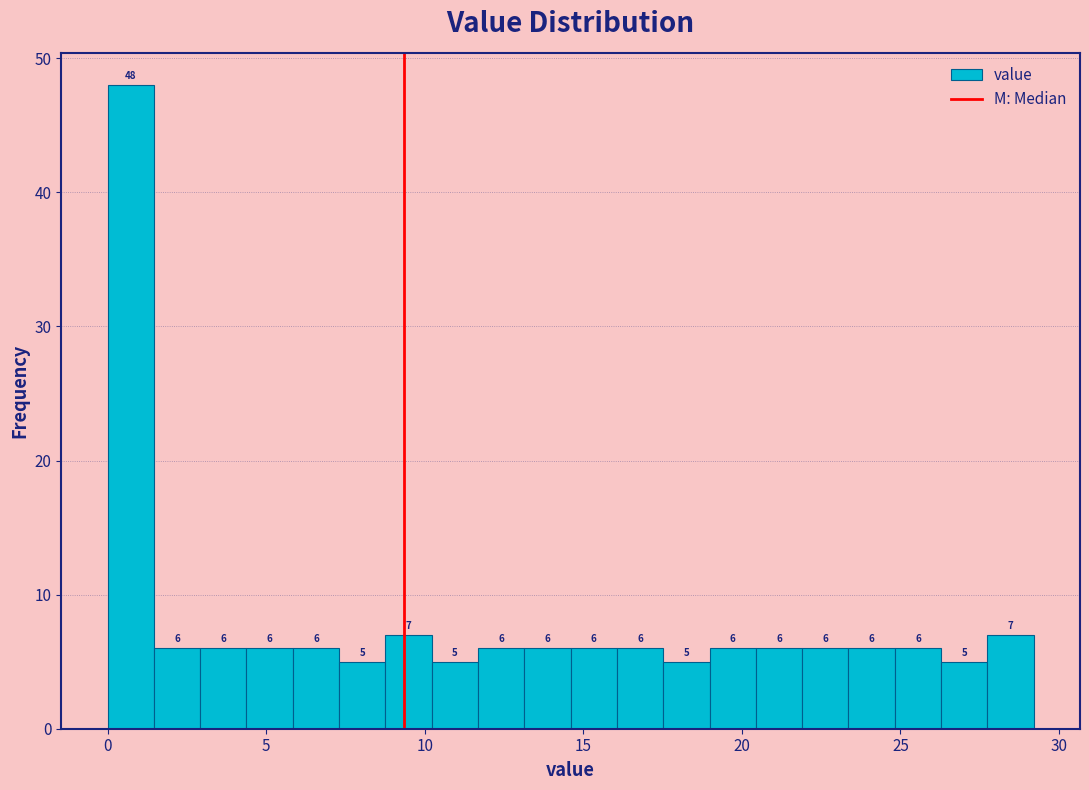

Read against the x-axis, roughly where is the centre of the tallest bar?

0.5